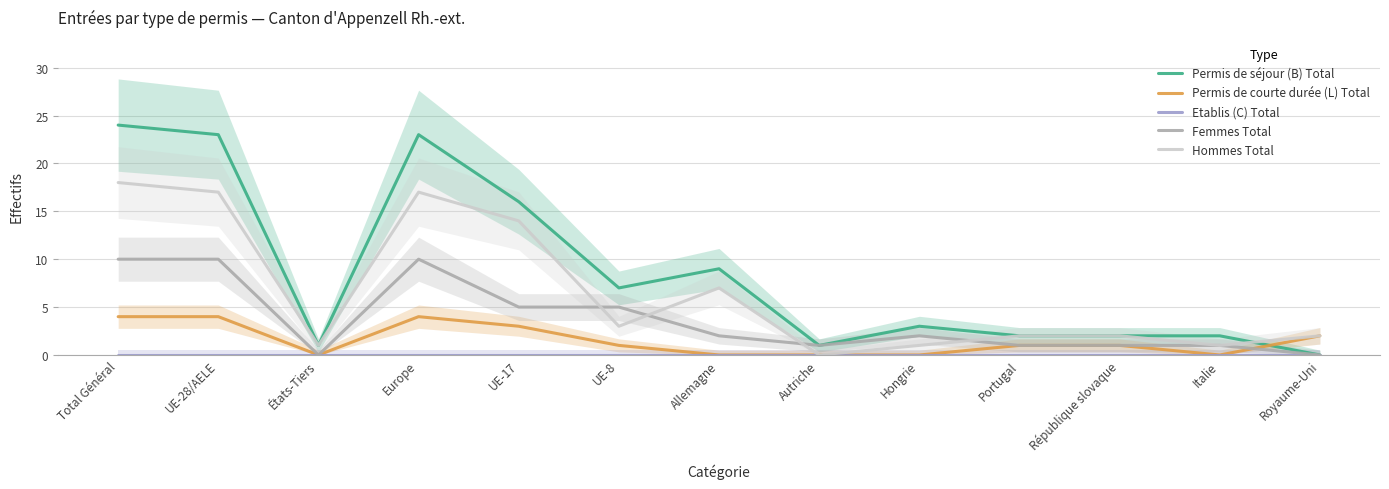

How many values in Permis de séjour (B) Total are above zero?

12